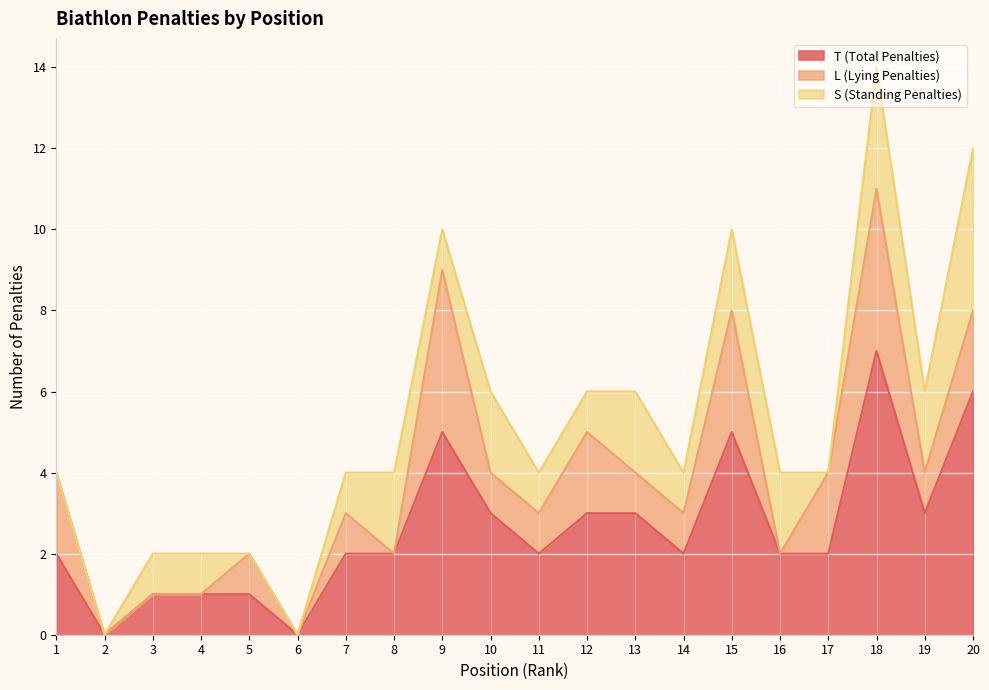

What are all the series names shown in the legend?

T (Total Penalties), L (Lying Penalties), S (Standing Penalties)